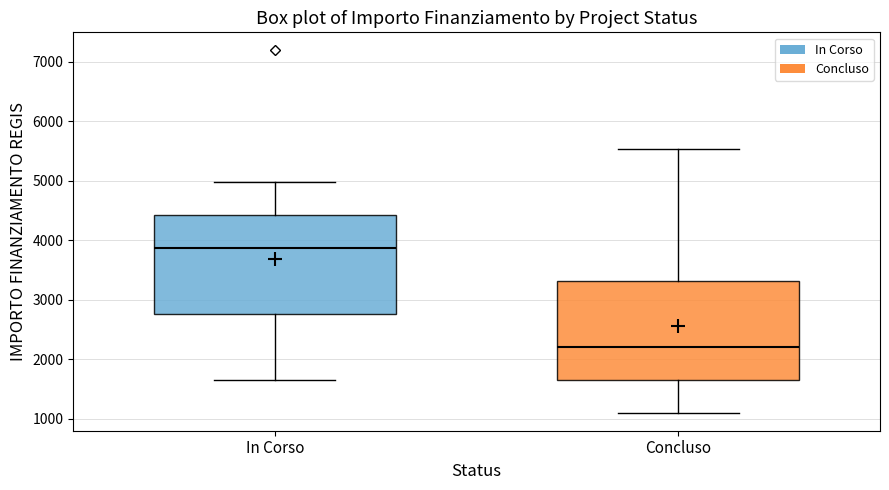

Which box's median line is the lowest?

Concluso